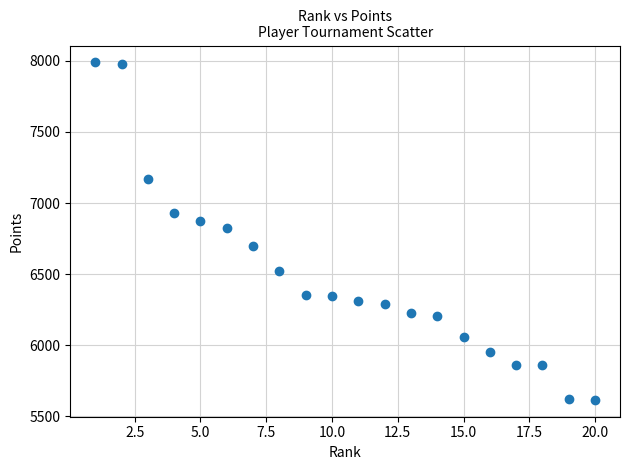

What is the range of X values (max minus min)?

19